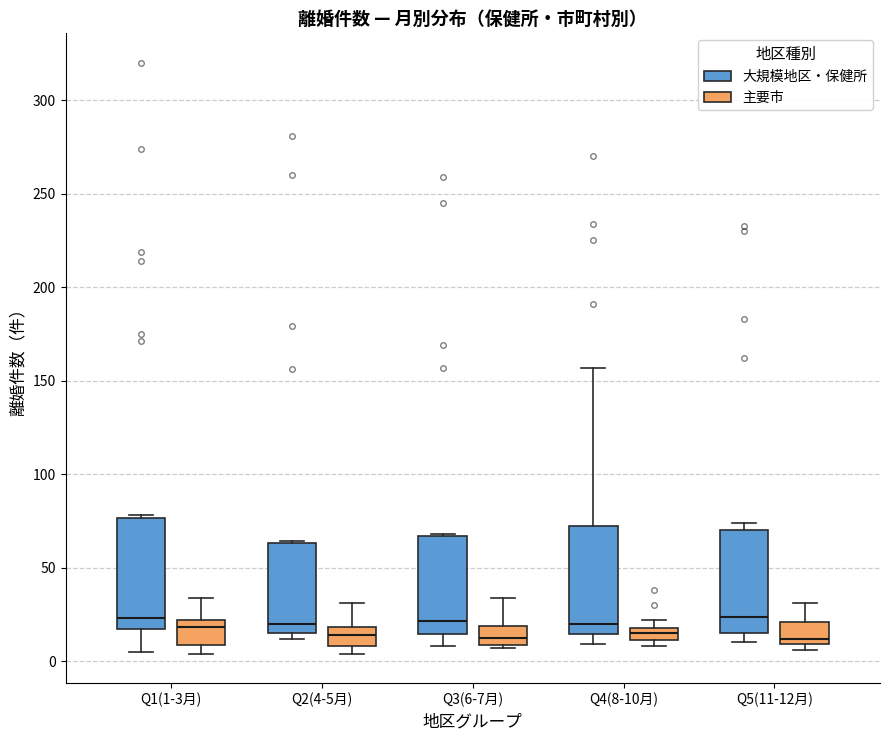

Where is the lower edge of the box for Q1(1-3月) (大規模地区・保健所) on the y-axis? The values are not printed on the chart, so give them approximately, as read against the axis.

15